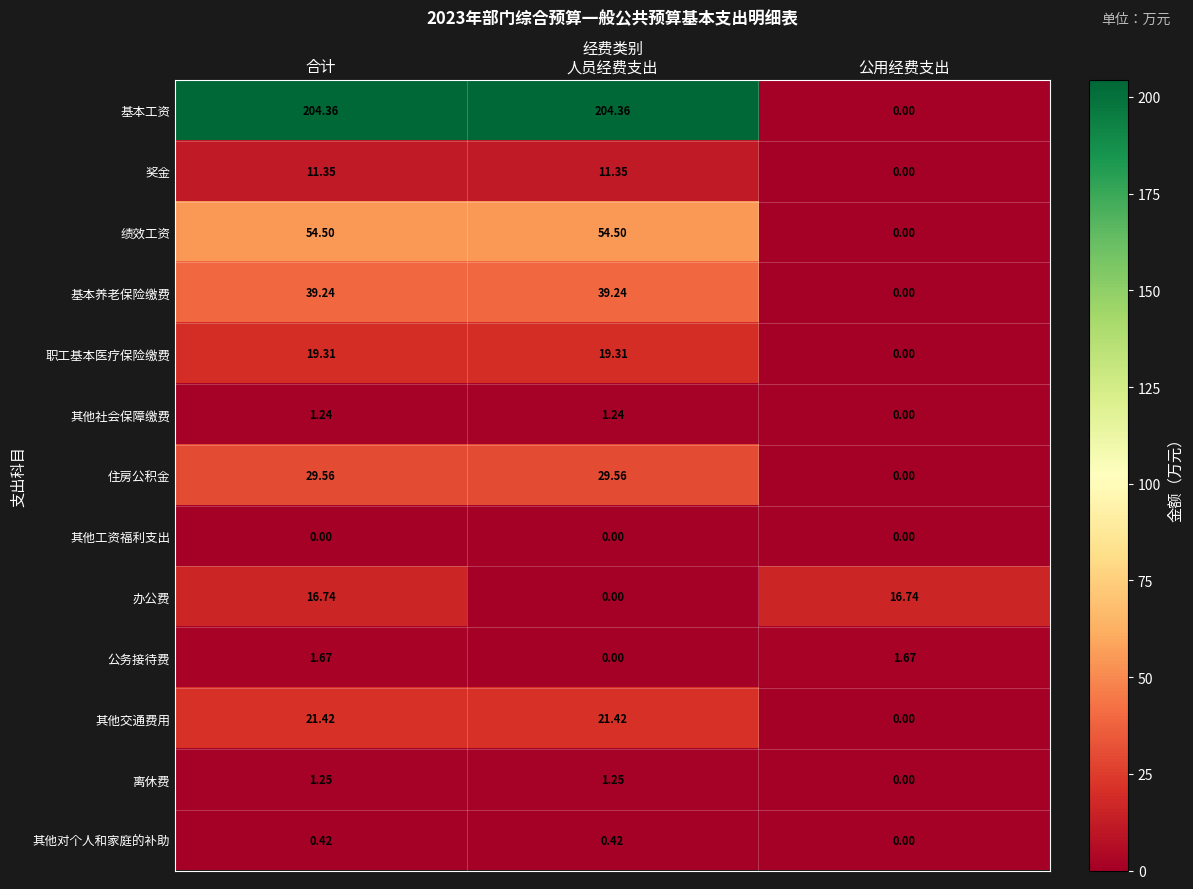

At which category is the sum across all series the highest?

合计